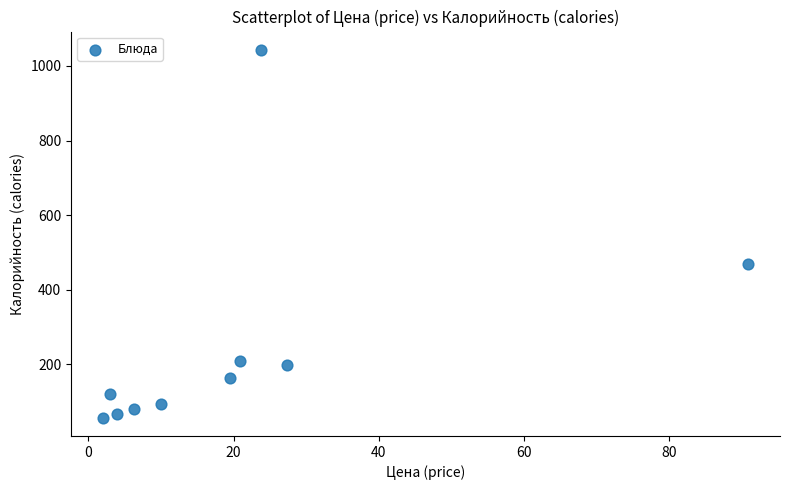

What Y value in the scatter plot is closest to 550?

470